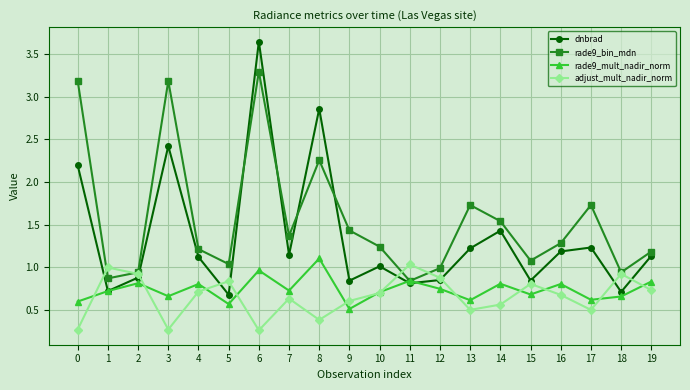

What is the difference between the highest and lowest values at 5?

0.5